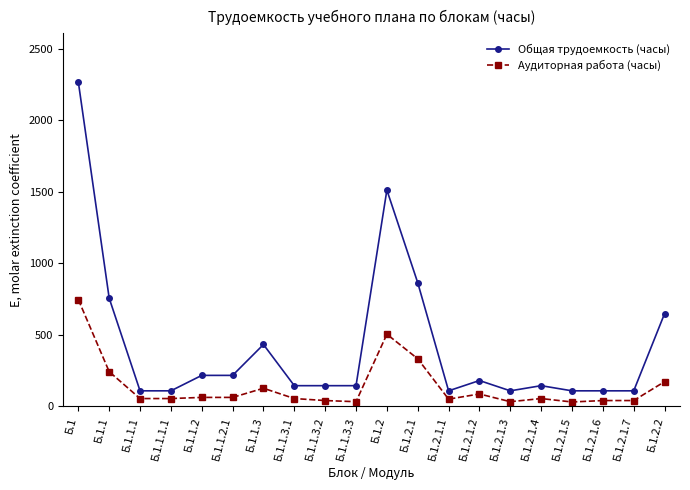

The value of Аудиторная работа (часы) at Б.1.2.1 is 536. True or false?

False